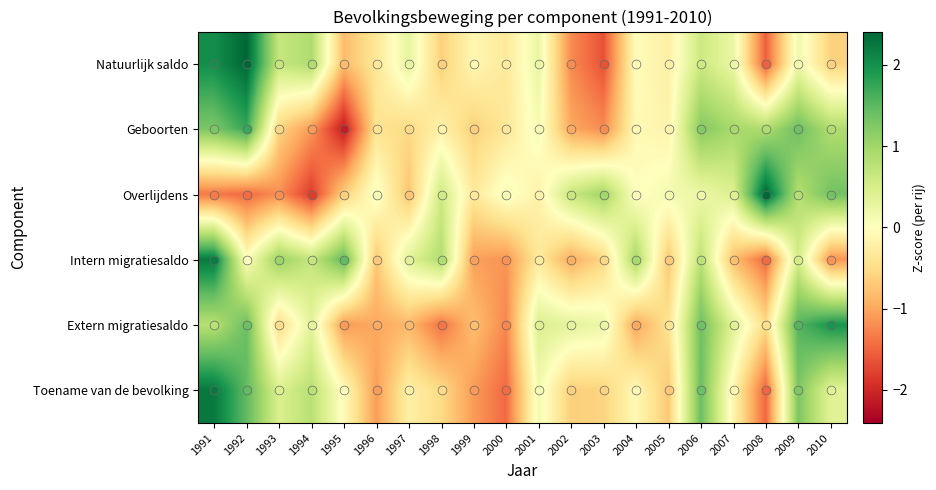

What is the difference between the highest and lowest values at 2000?

1.6